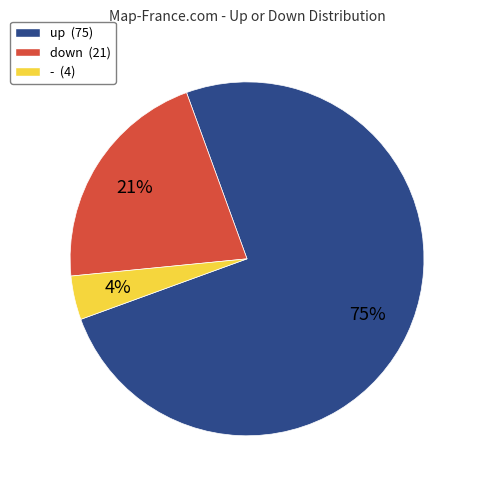

How many segments does this pie chart have?

3